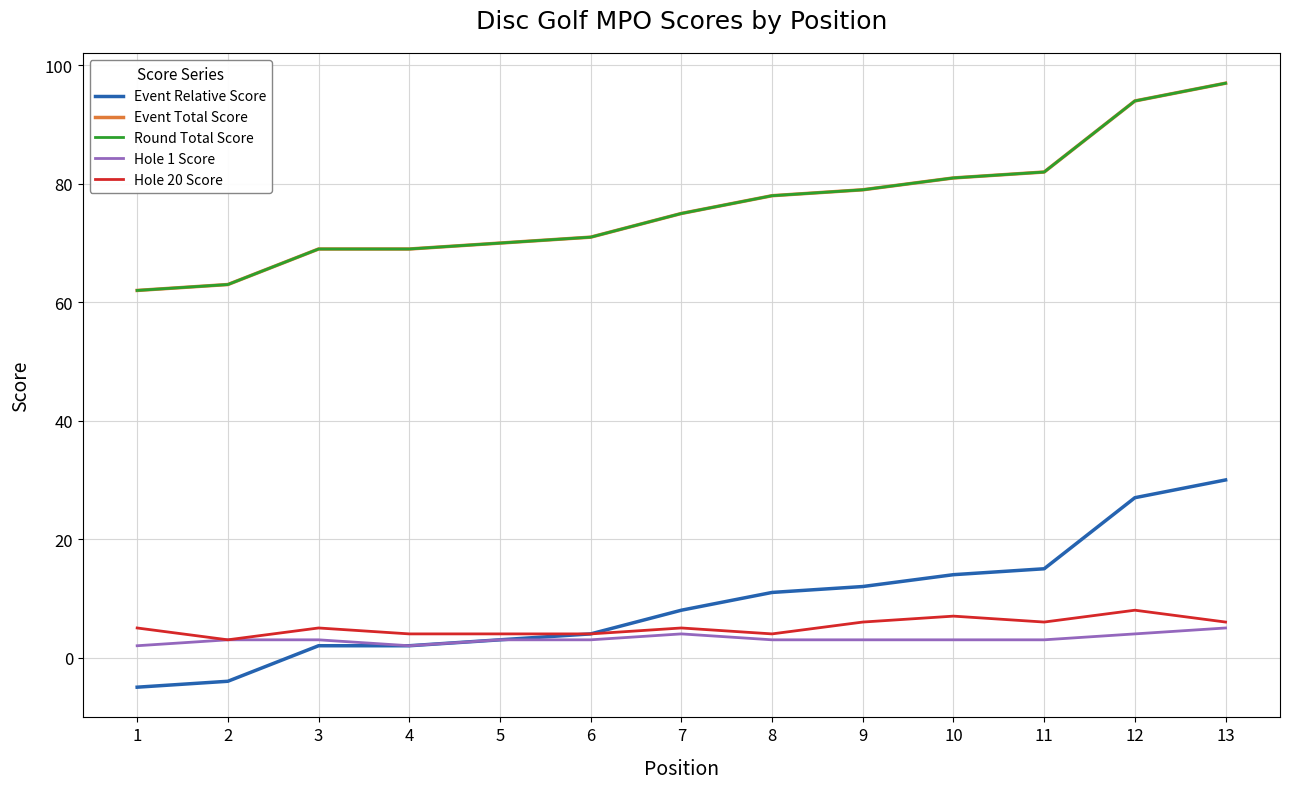

True or false: Event Relative Score and Event Total Score intersect in this chart.

False